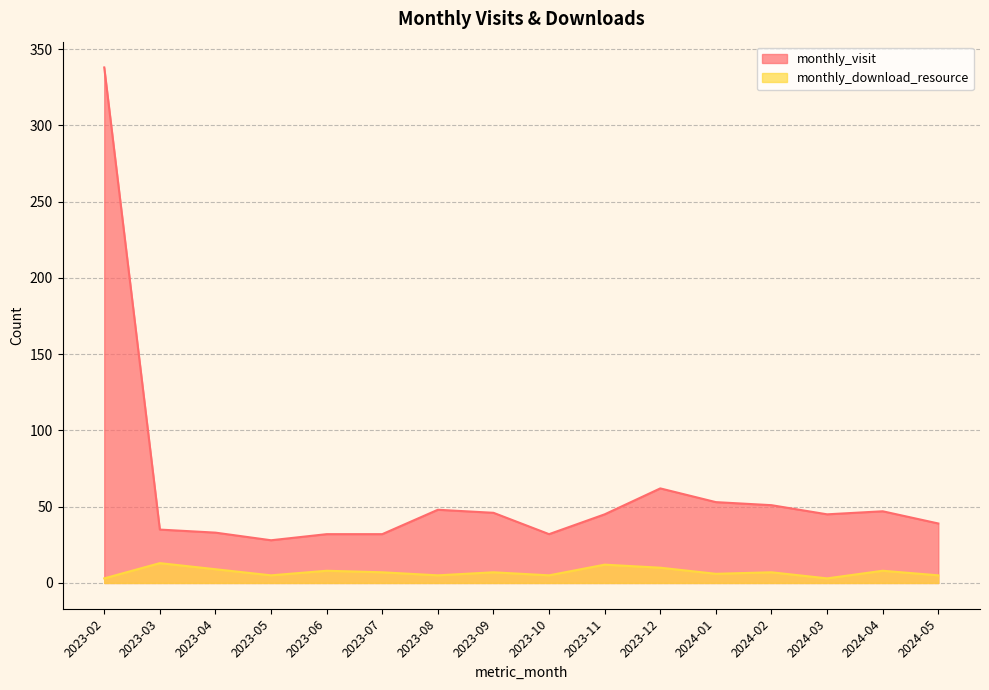

What is the value of the monthly_visit point at the 5th from the left?

32